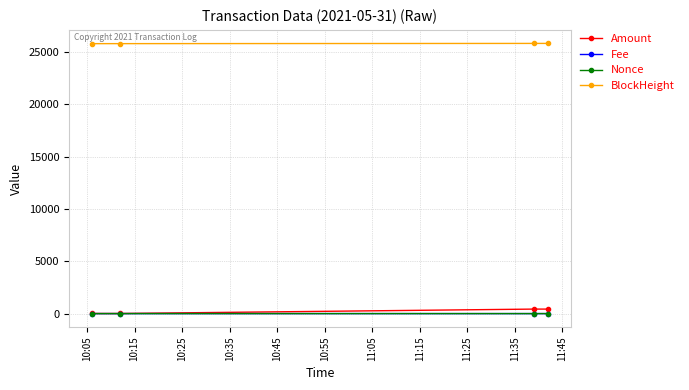

At how many categories does at least one series exceed 12109?

4